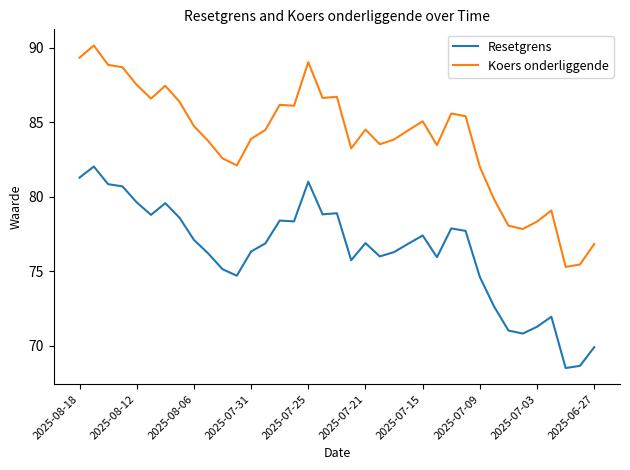

True or false: Koers onderliggende and Resetgrens intersect in this chart.

False